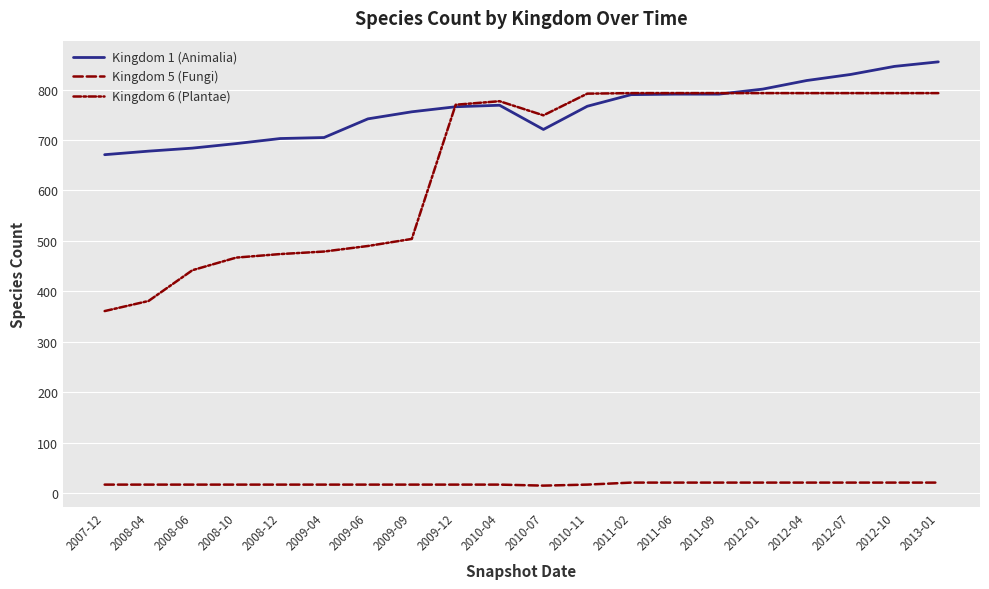

Reading right to left, list all the values displayed in this chart.

Kingdom 1 (Animalia): 2013-01=855	2012-10=846	2012-07=830	2012-04=818	2012-01=801	2011-09=791	2011-06=791	2011-02=790	2010-11=767	2010-07=721	2010-04=769	2009-12=766	2009-09=756	2009-06=742	2009-04=705	2008-12=703	2008-10=693	2008-06=684	2008-04=678	2007-12=671
Kingdom 5 (Fungi): 2013-01=21	2012-10=21	2012-07=21	2012-04=21	2012-01=21	2011-09=21	2011-06=21	2011-02=21	2010-11=17	2010-07=15	2010-04=17	2009-12=17	2009-09=17	2009-06=17	2009-04=17	2008-12=17	2008-10=17	2008-06=17	2008-04=17	2007-12=17
Kingdom 6 (Plantae): 2013-01=793	2012-10=793	2012-07=793	2012-04=793	2012-01=793	2011-09=793	2011-06=793	2011-02=793	2010-11=792	2010-07=749	2010-04=777	2009-12=770	2009-09=504	2009-06=490	2009-04=479	2008-12=474	2008-10=467	2008-06=442	2008-04=381	2007-12=361